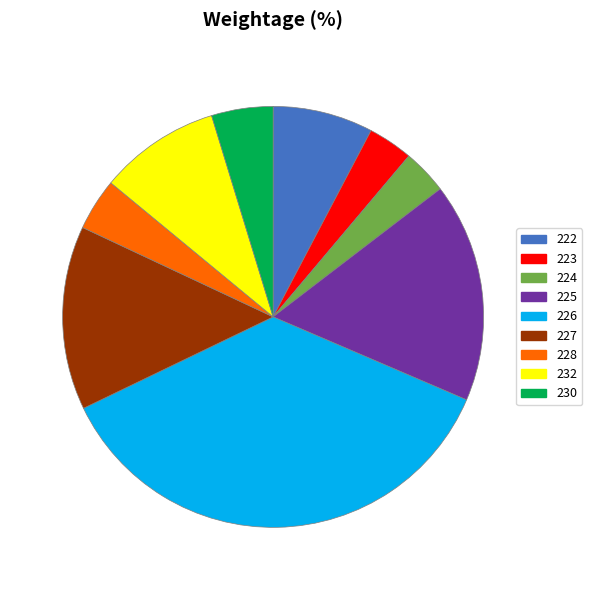

What is the largest slice in the pie chart?

226